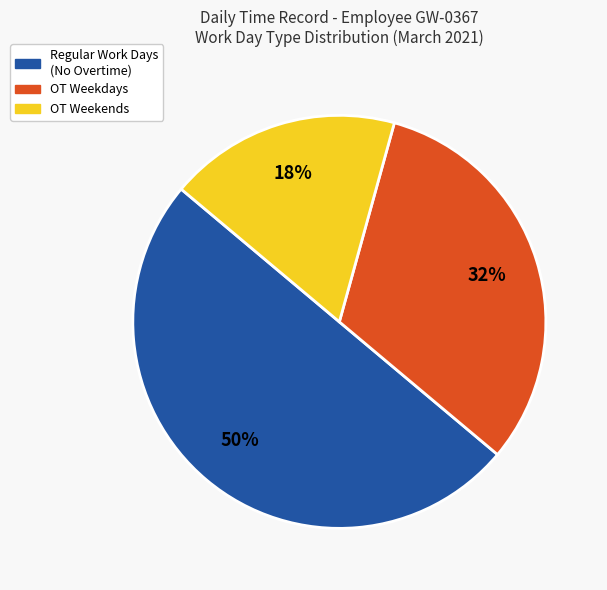

How many slices are in this pie chart?

3